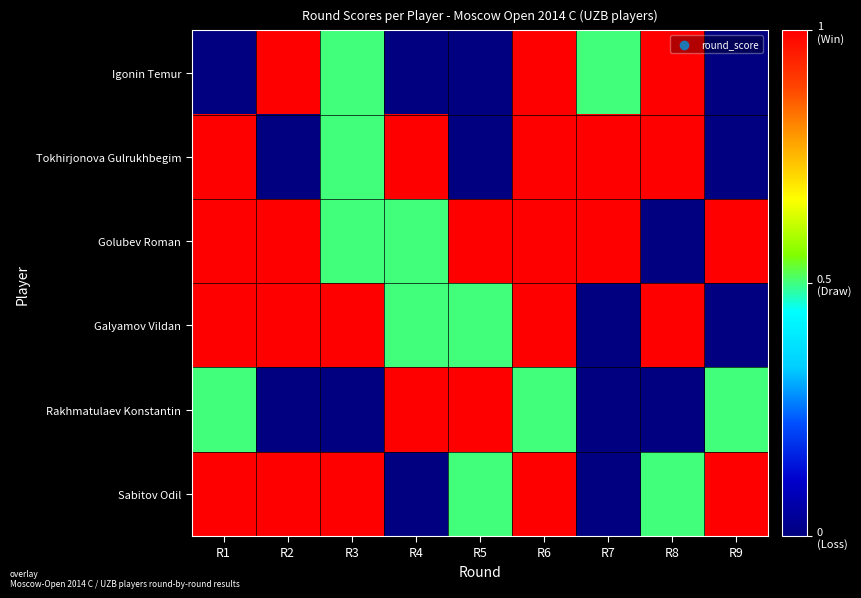

At which category does the chart reach its minimum across all series?

R1